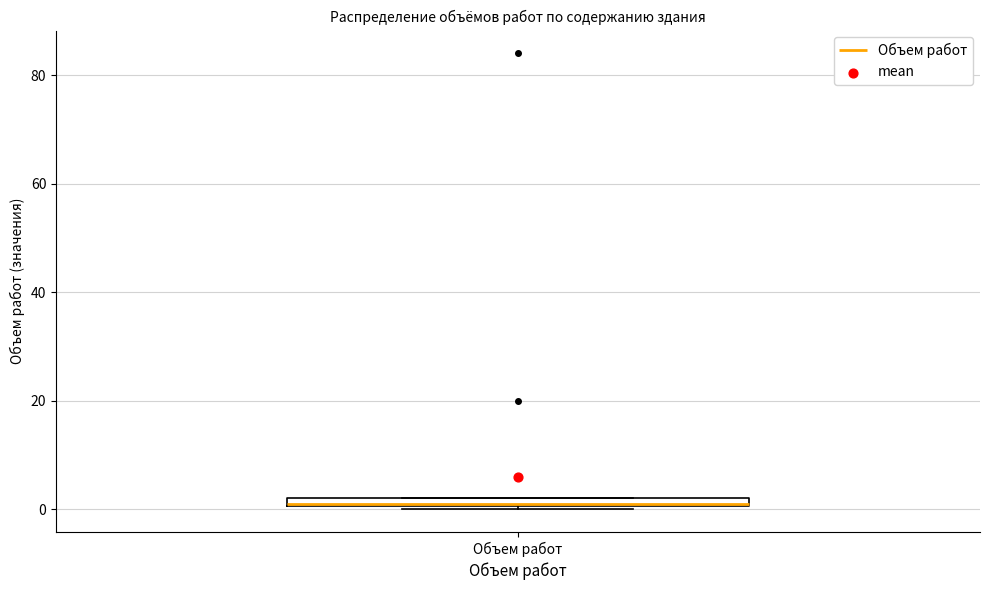

Where is the upper edge of the box for Объем работ on the y-axis? The values are not printed on the chart, so give them approximately, as read against the axis.

2